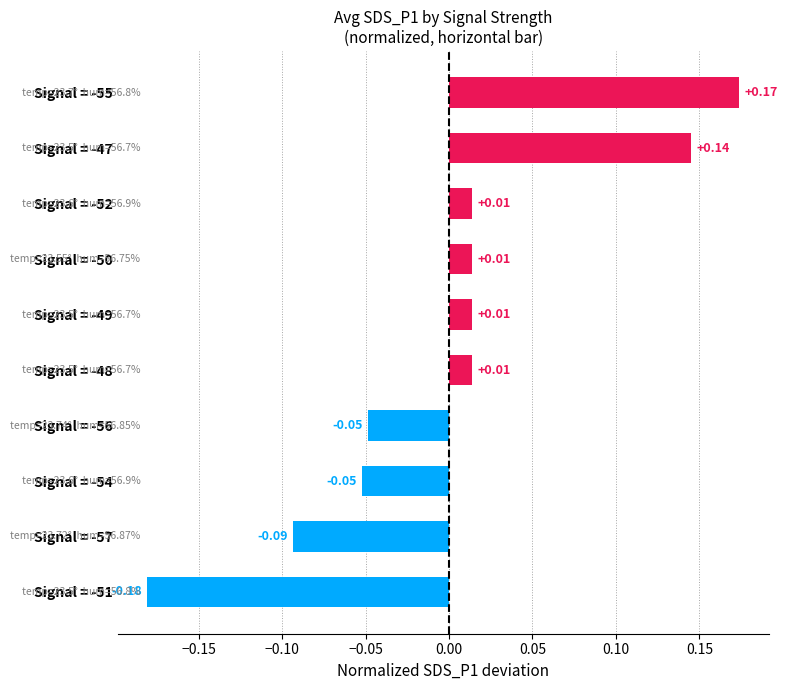

What is the difference between the maximum and second lowest values?

0.3